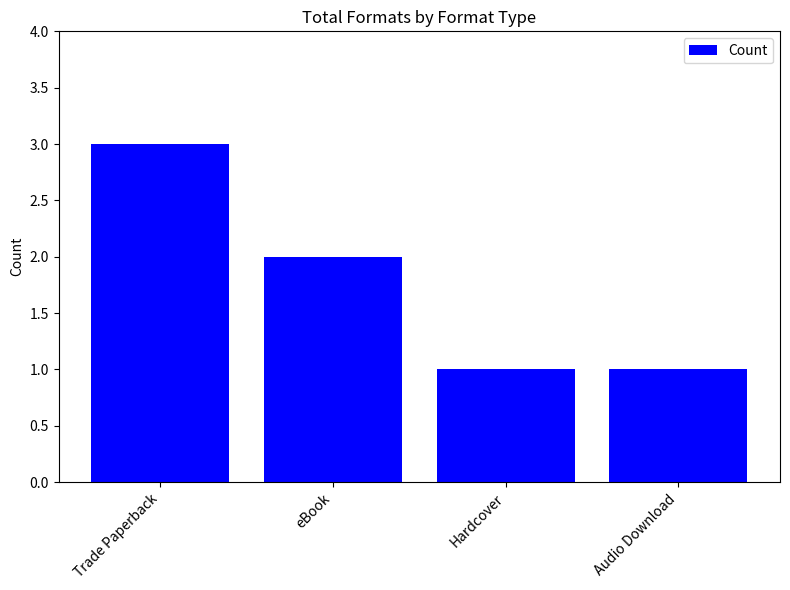

True or false: the data shows 1 at Audio Download.

True